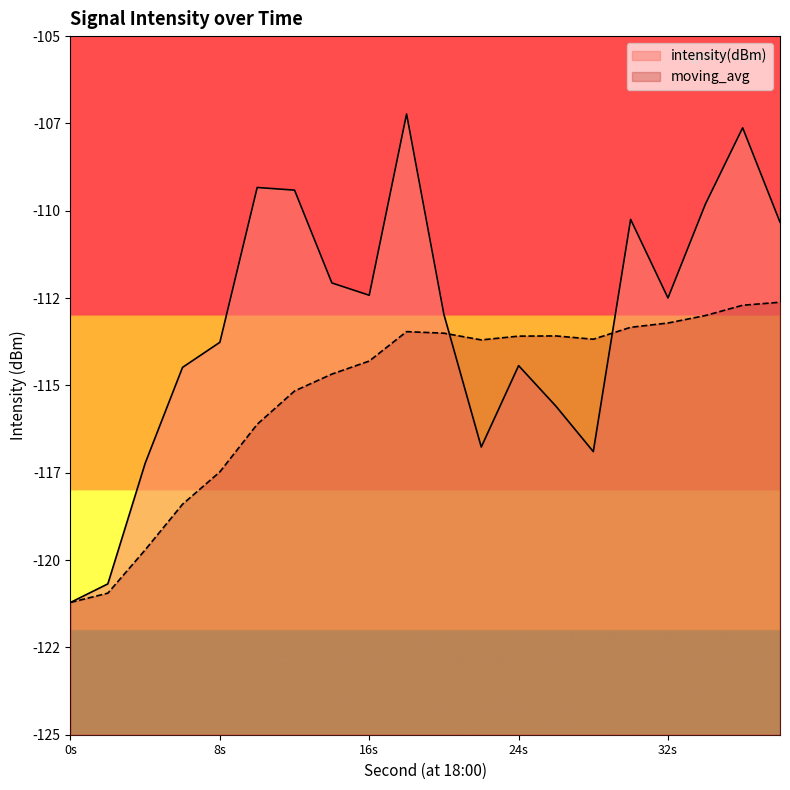

How many interior local valleys does the moving_avg series have?

2